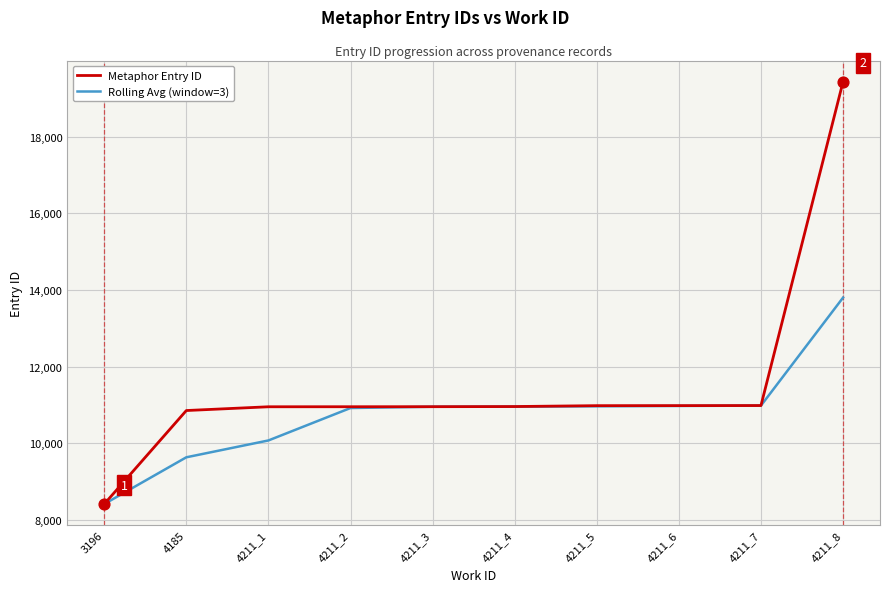

Is the value of Metaphor Entry ID at 4185 greater than the value of Rolling Avg (window=3) at 4211_3?

No